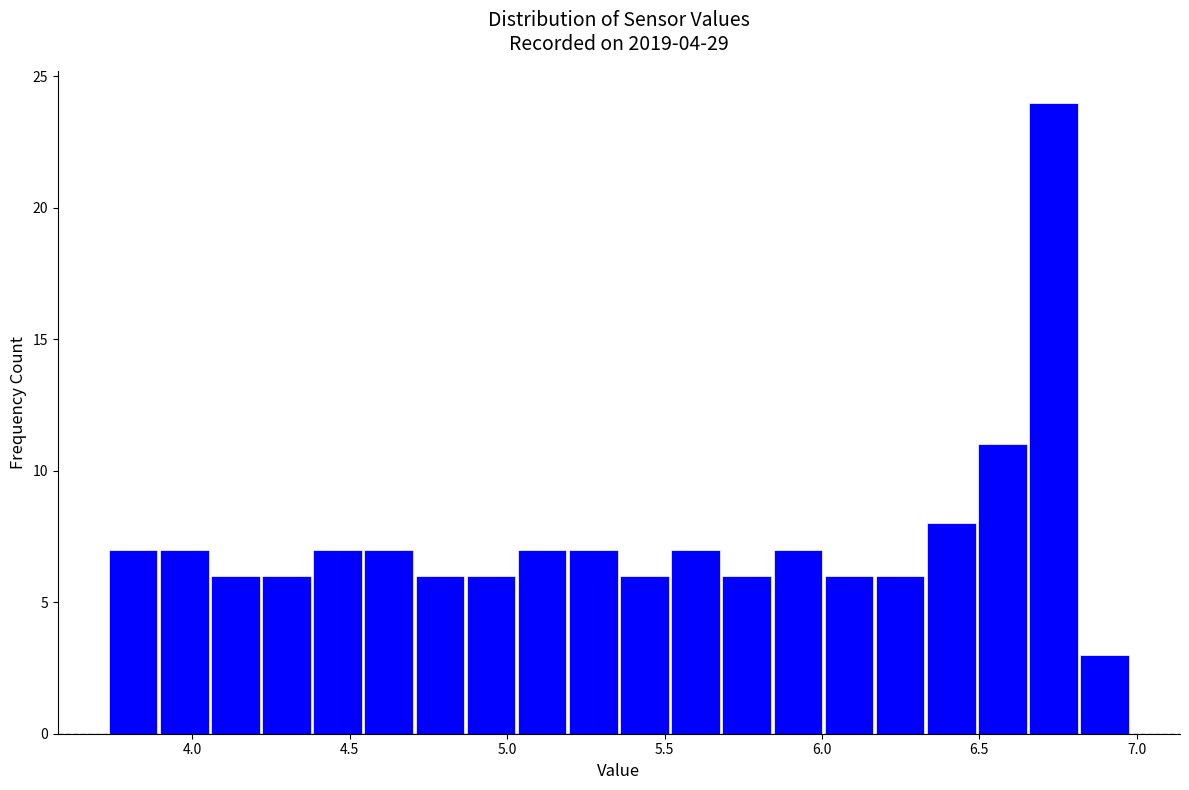

Around what value on the x-axis is the tallest bar? Give the approximate position of its centre, as read against the axis.

6.75